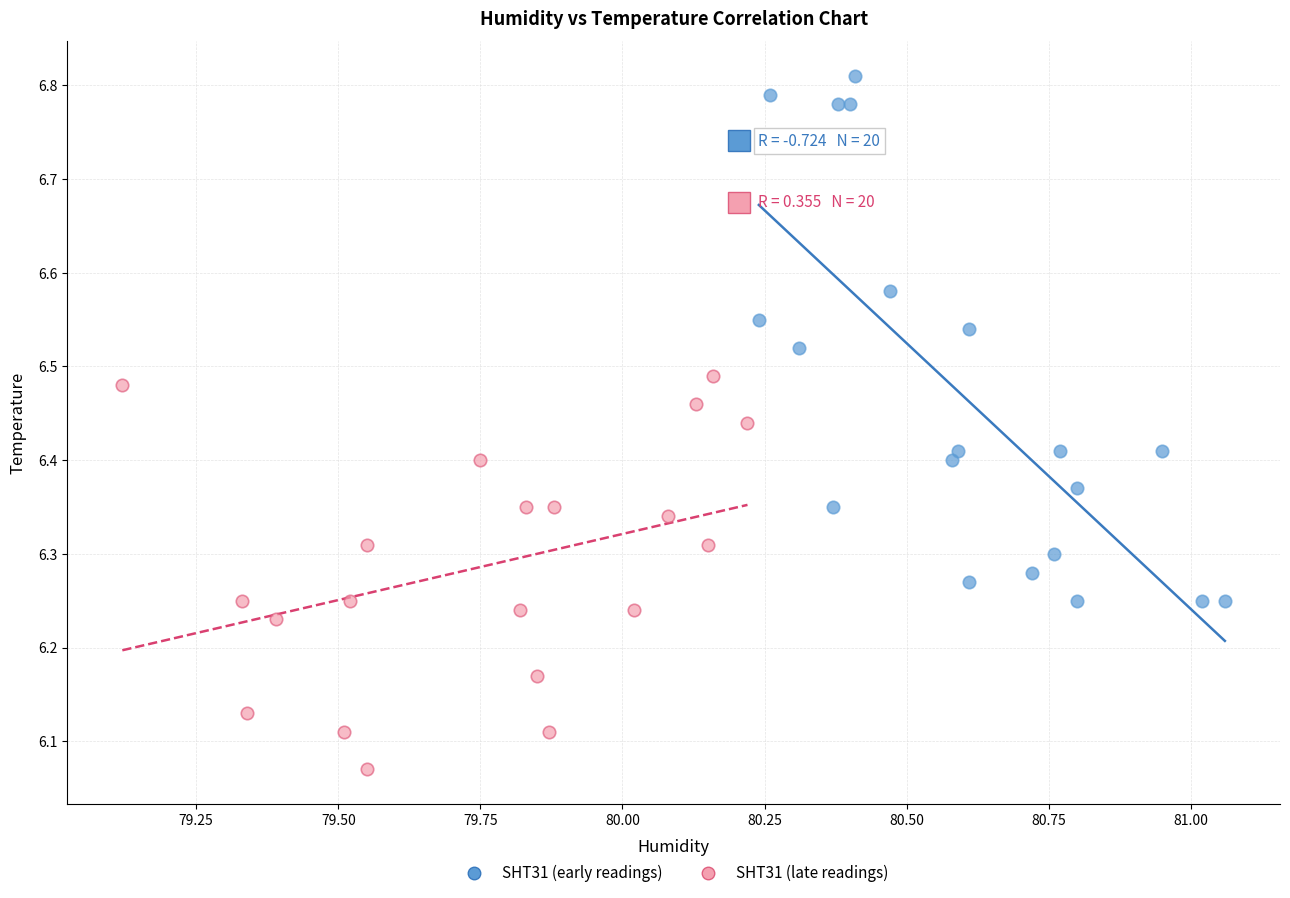

Which series has the largest Y range (max minus min)?

SHT31 (early readings)